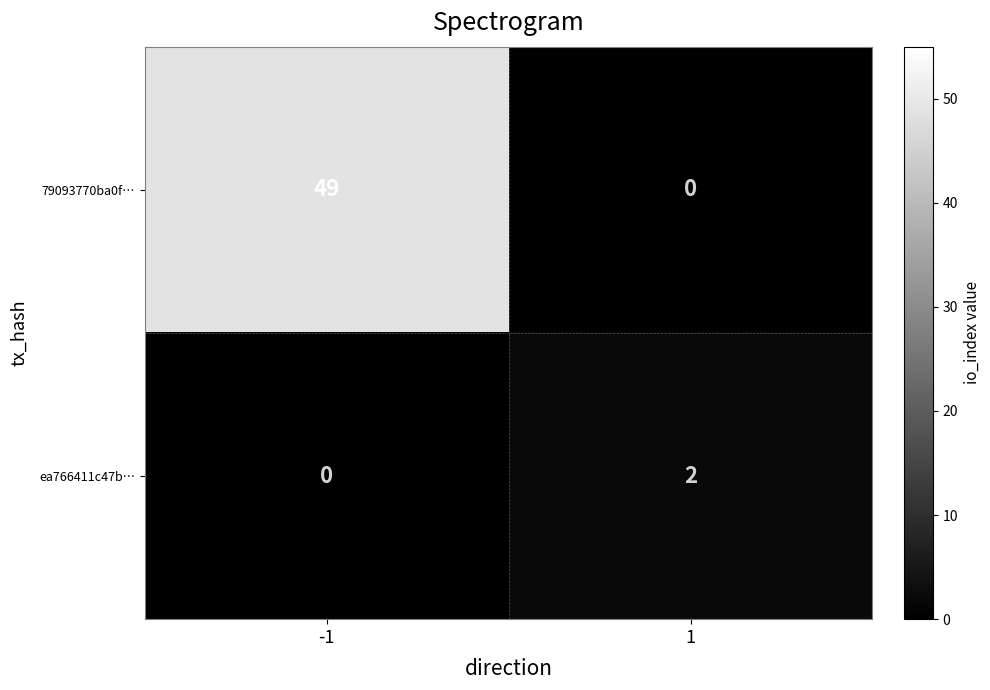

What is the total value across all series at 1?

2